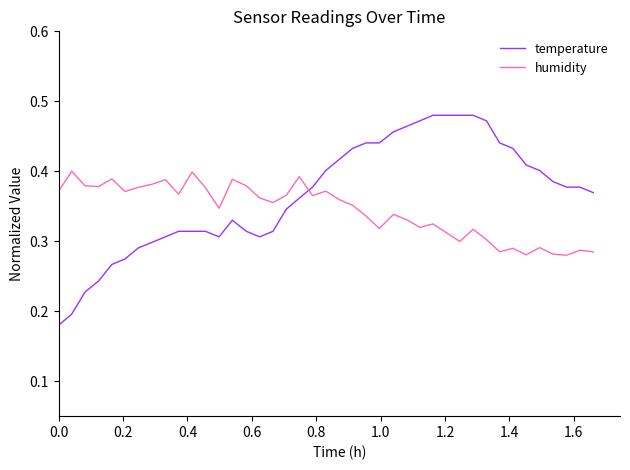

What is the sum of all temperature values?

14.5